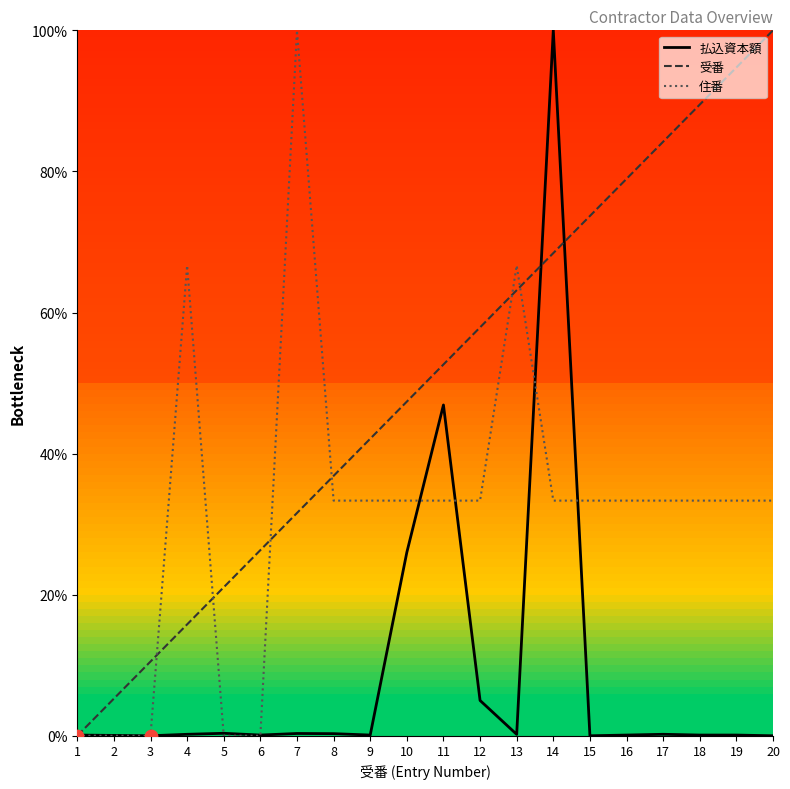

At how many categories does at least one series exceed 8?

18